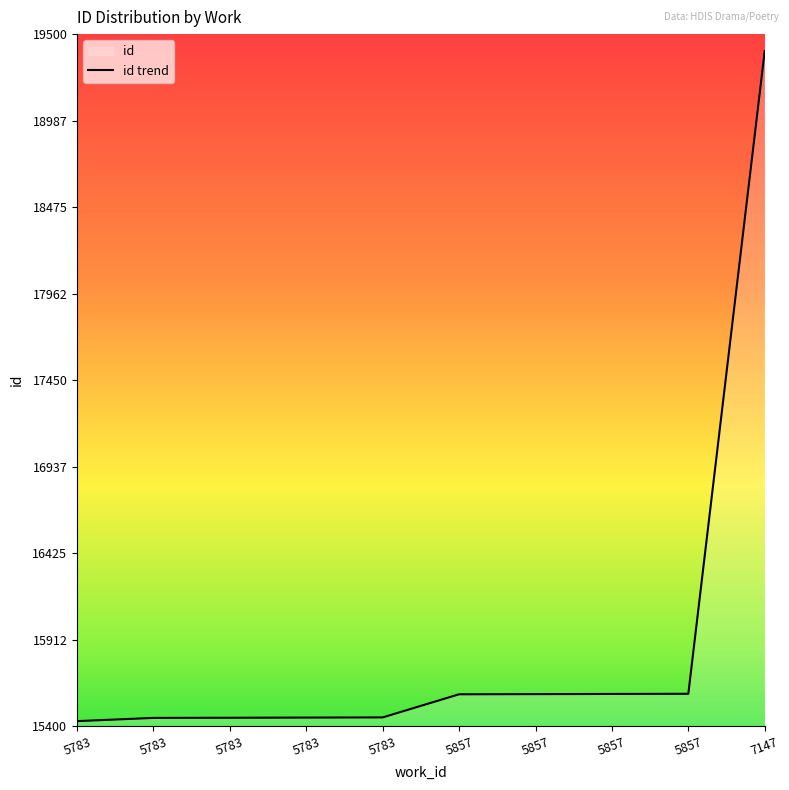

Approximately how many times larger is the value at 5783 compared to 5783?

1.0